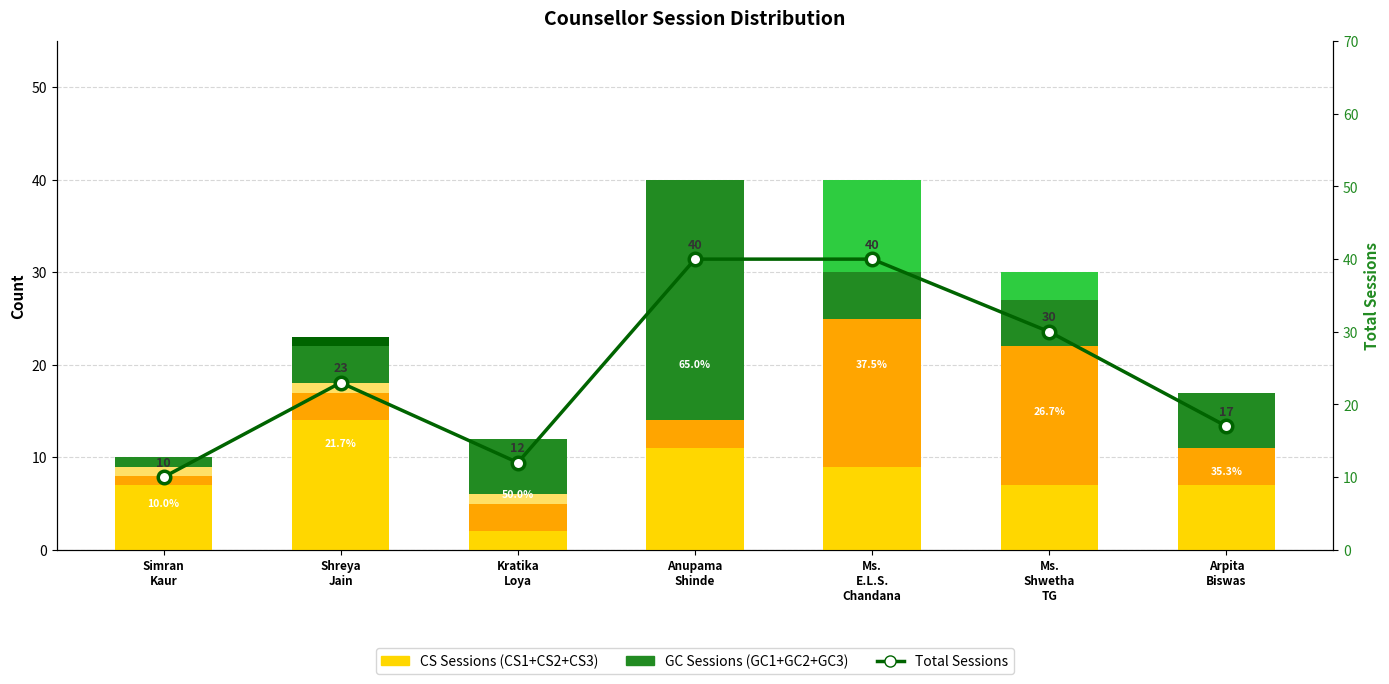

Which category has the highest value in the GC2 series?

Ms. E.L.S. Chandana